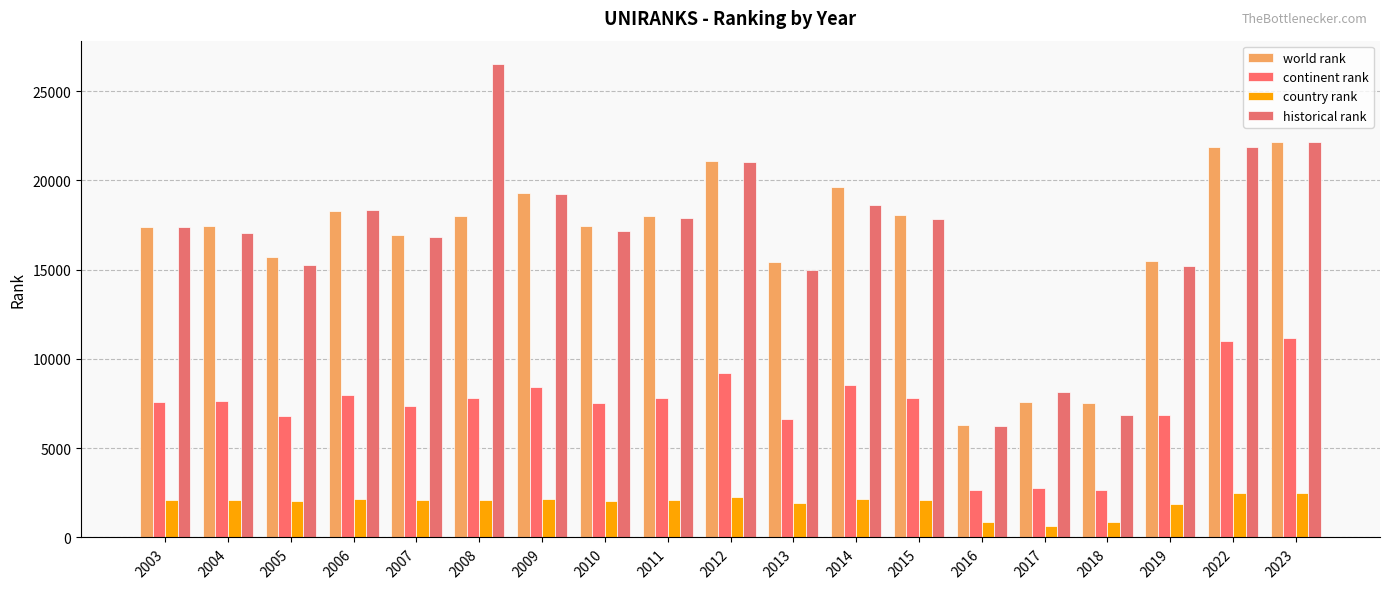

How many series are shown in this chart?

4